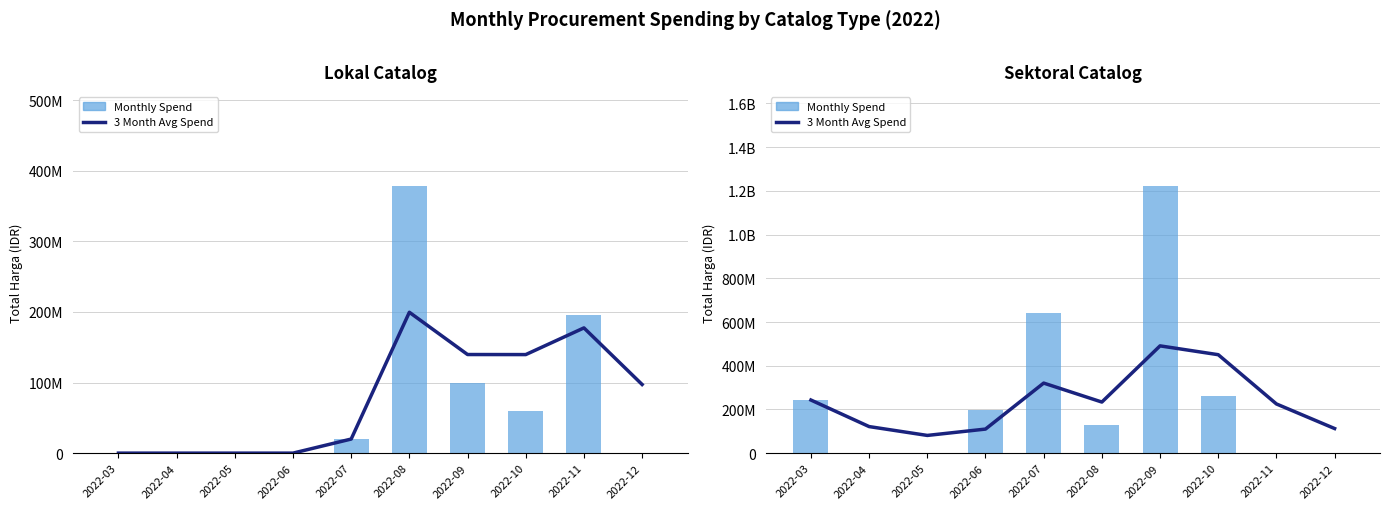

Rank the categories by Monthly Spend value from lowest to highest.

2022-04, 2022-05, 2022-11, 2022-12, 2022-08, 2022-06, 2022-03, 2022-10, 2022-07, 2022-09